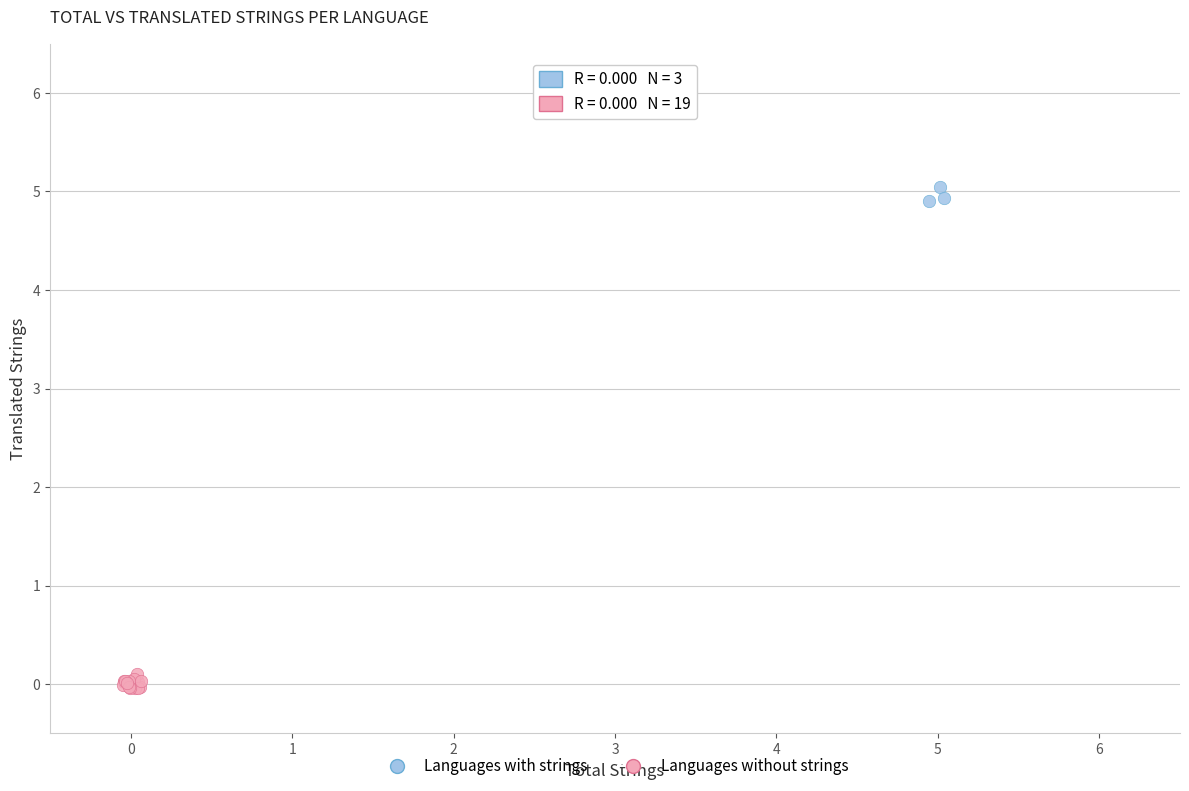

Which series reaches the minimum Y coordinate?

Languages without strings